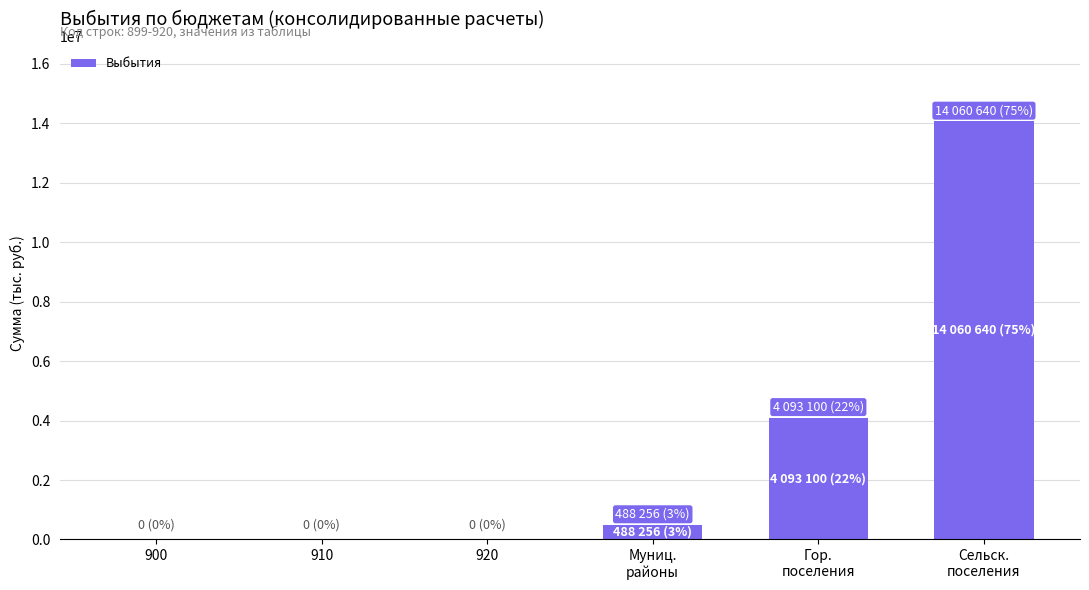

What is the sum of all values?

18641996